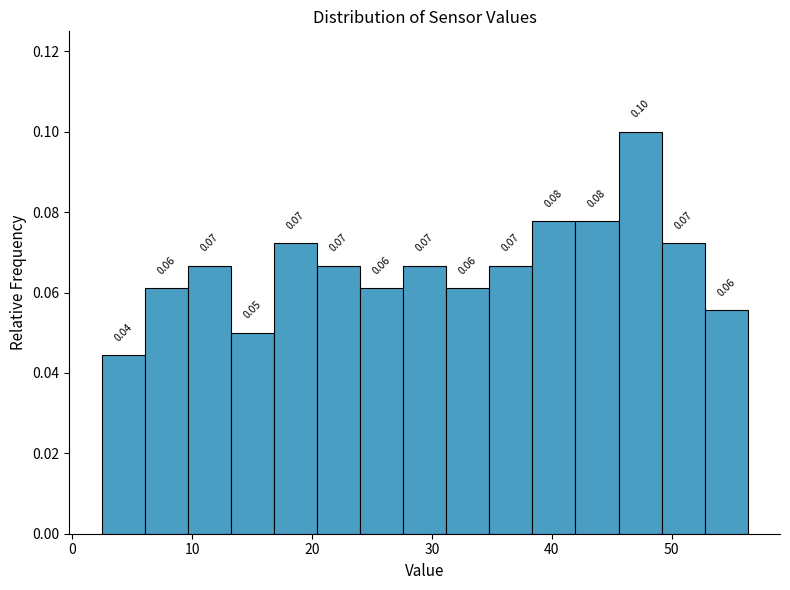

Around what value on the x-axis is the tallest bar? Give the approximate position of its centre, as read against the axis.

47